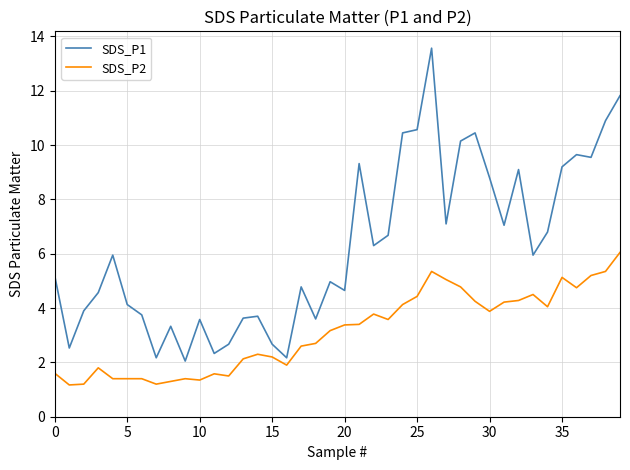

Which series has the widest spread of values?

SDS_P1